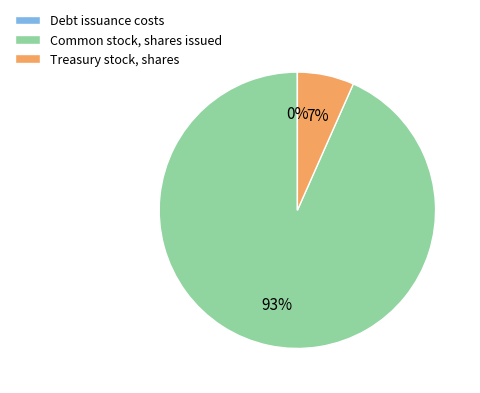

Does any single category account for the majority?

Yes